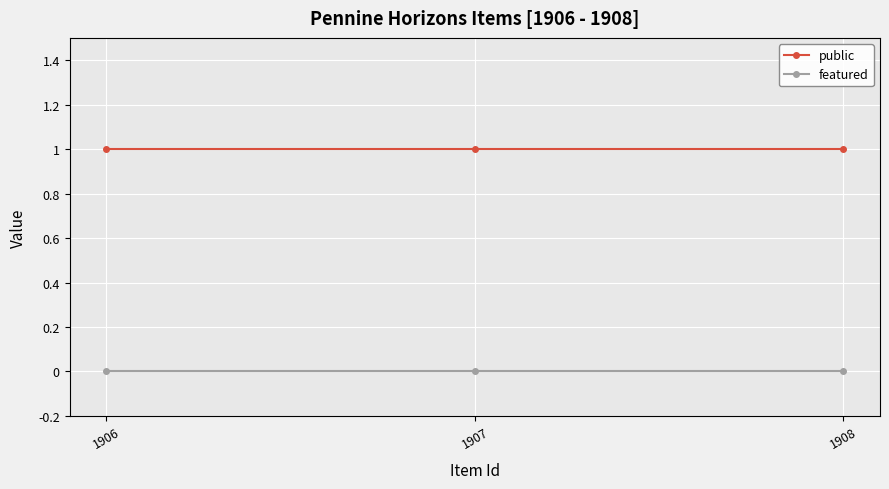

Reading right to left, transcribe all the data shown in this chart.

public: 1908=1	1907=1	1906=1
featured: 1908=0	1907=0	1906=0